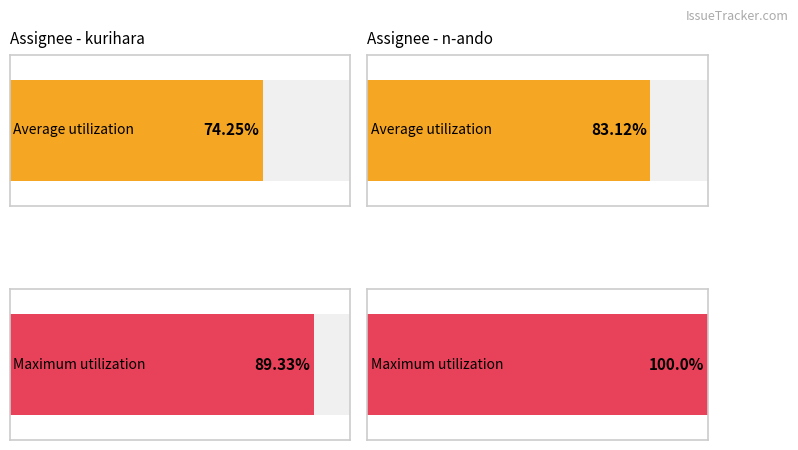

At 3, list the series in order from smallest to largest.

kurihara, n-ando